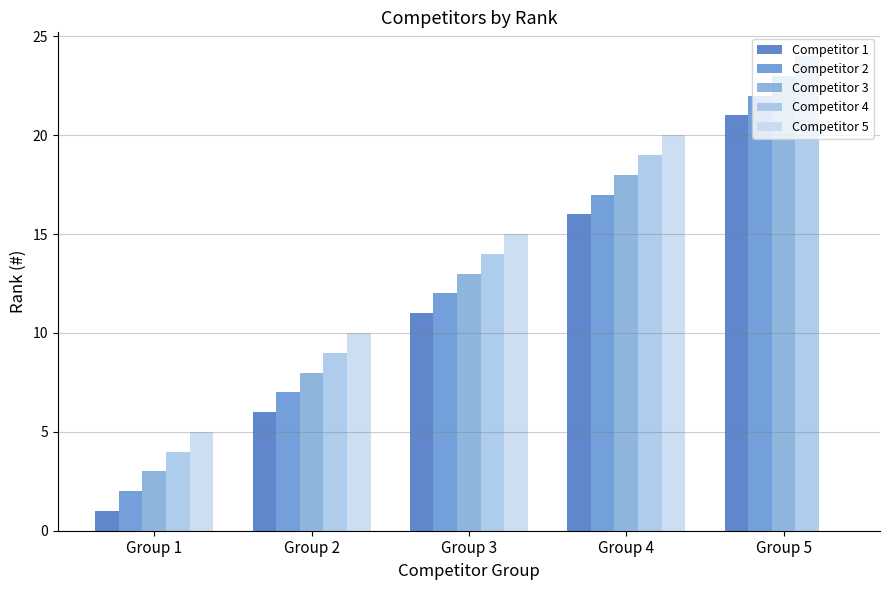

What is the greatest value displayed?

24